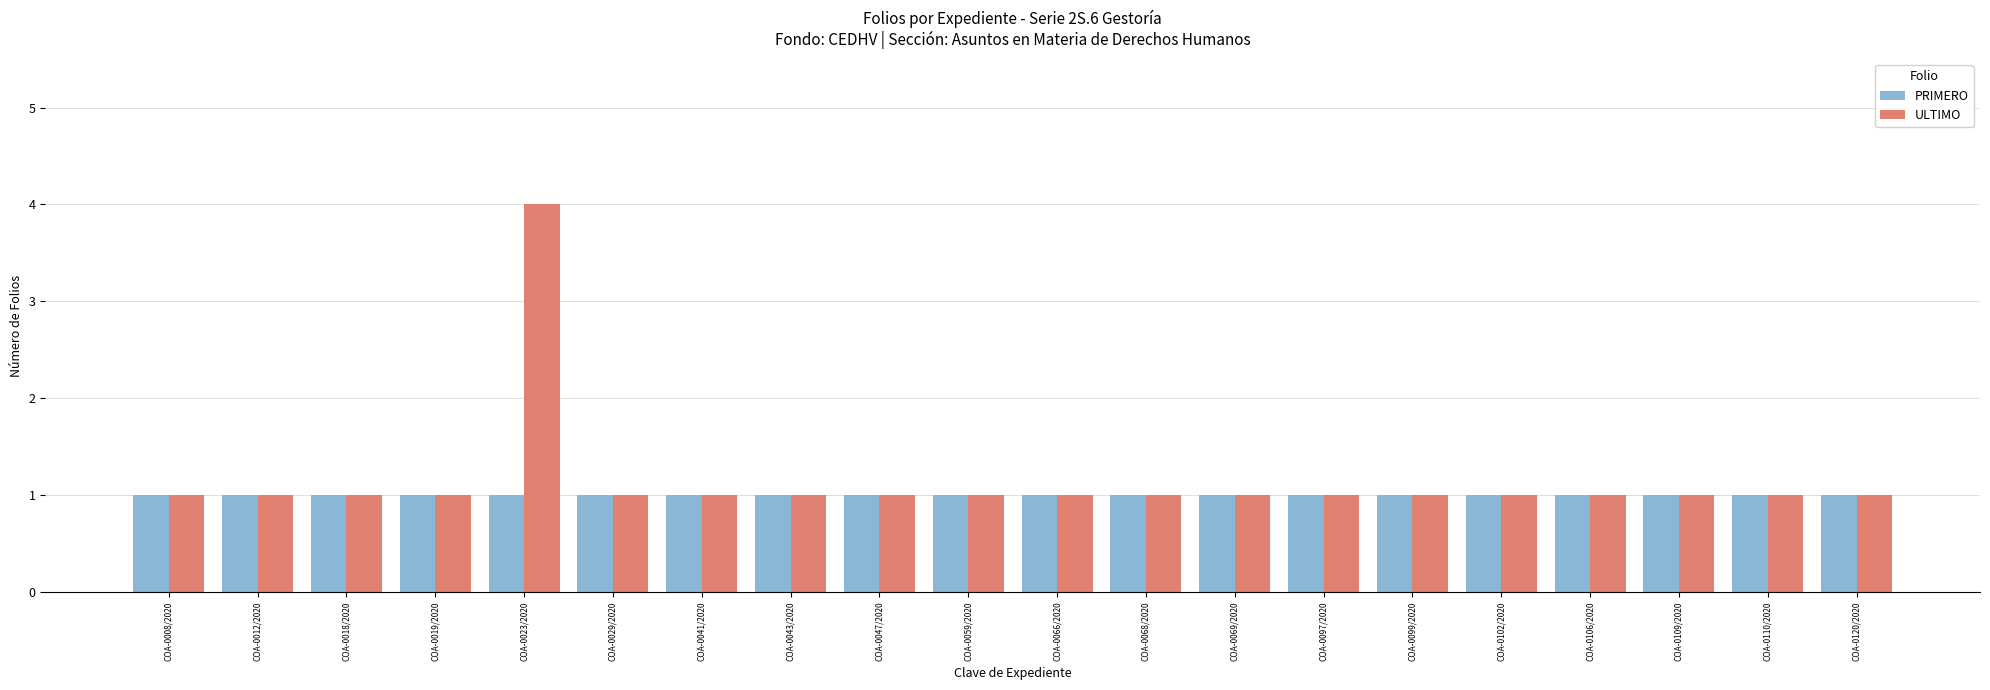

Which series has the widest spread of values?

ULTIMO